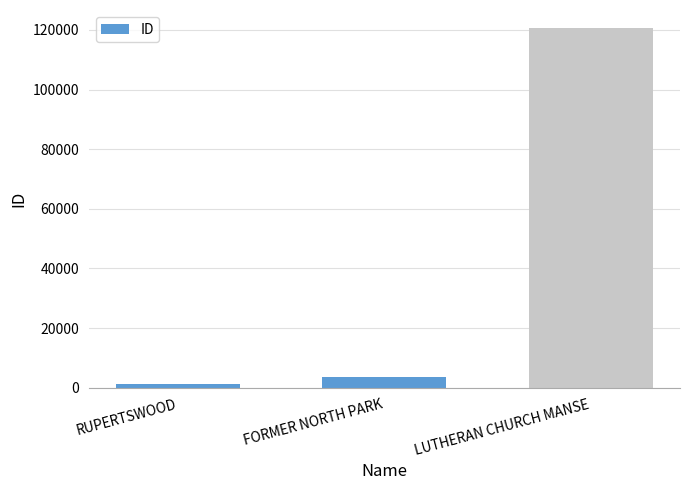

Which category has the highest value across all series?

LUTHERAN CHURCH MANSE